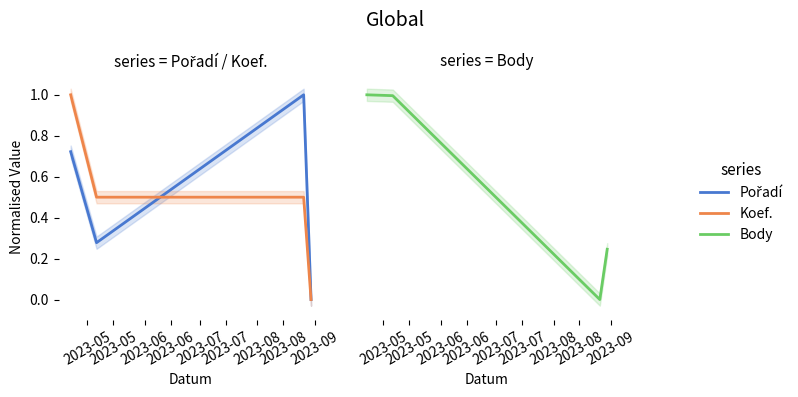

Reading left to right, extract all data points from this chart.

Pořadí: 0.7	0.3	1.0	0.0
Koef.: 1.0	0.5	0.5	0.0
Body: 1.0	1.0	0.0	0.2